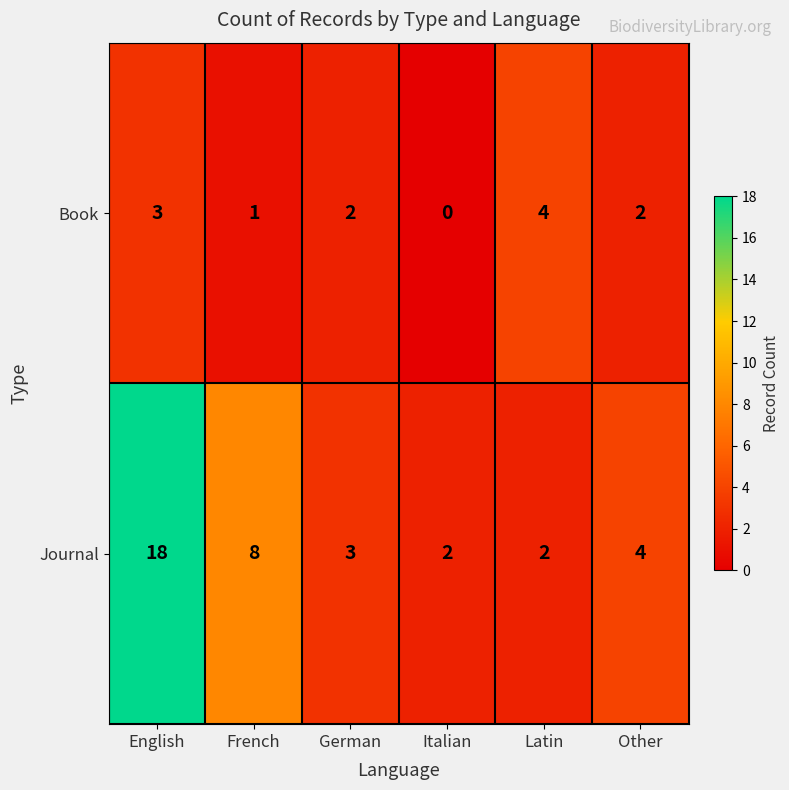

What is the difference between the highest and lowest values at French?

7